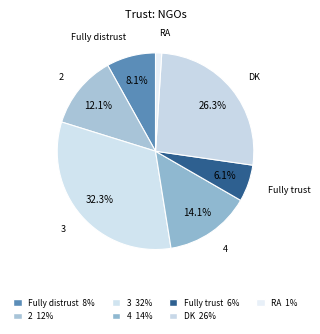

Is it true that Fully distrust is 8% of the pie?

True